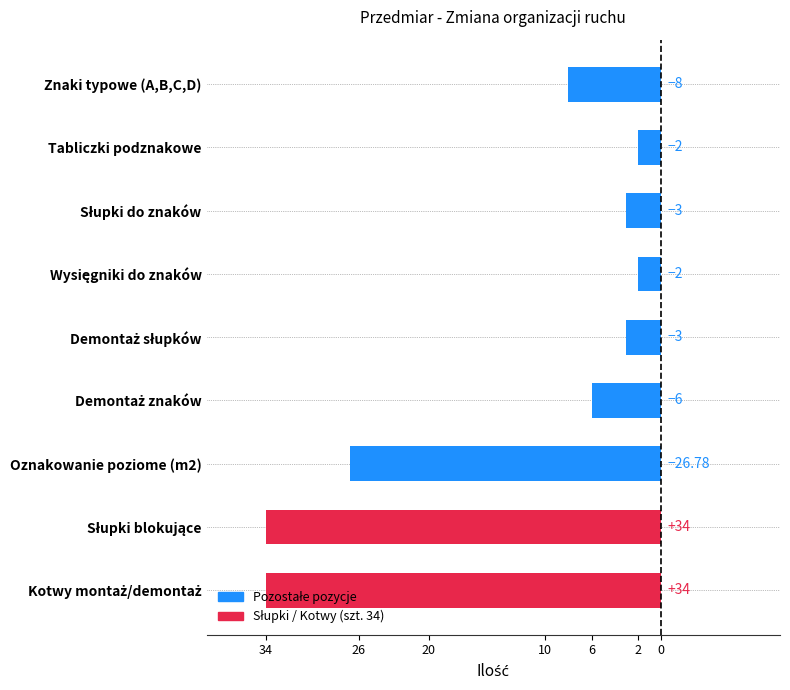

Are the bars horizontal?

Yes